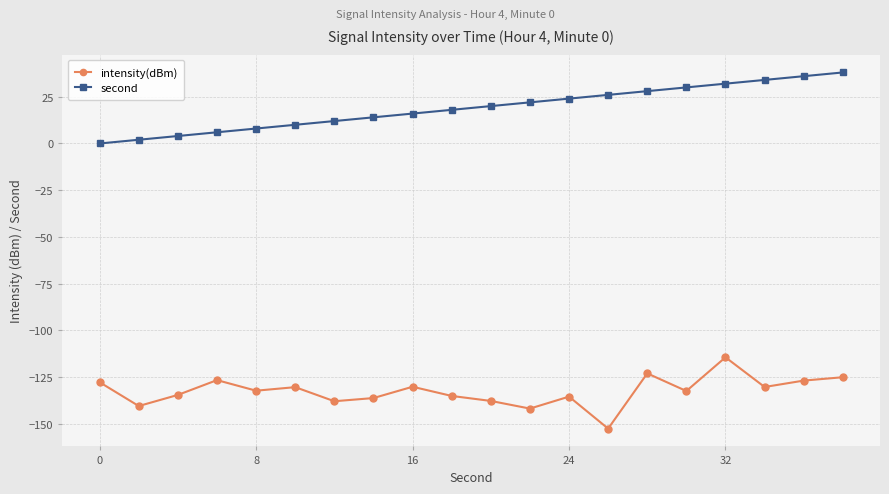

Rank the series by their average value, from lowest to highest.

intensity(dBm), second